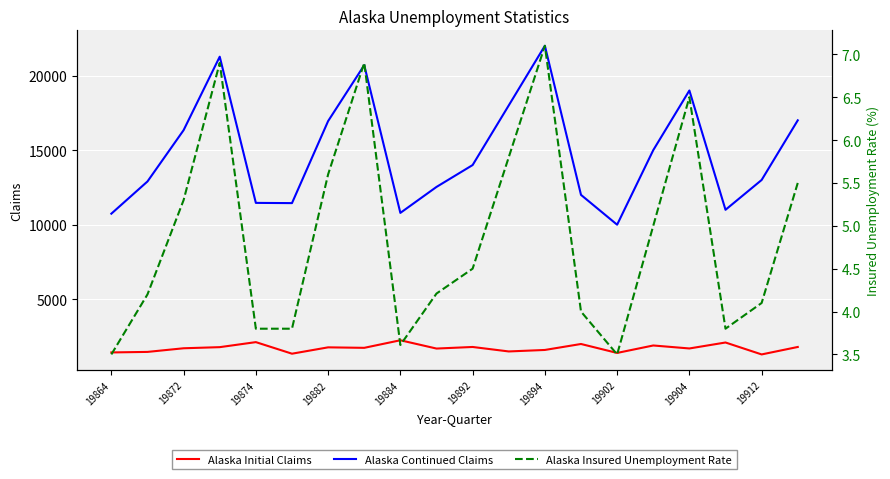

At which label is Alaska Continued Claims closest to 16000?

19872